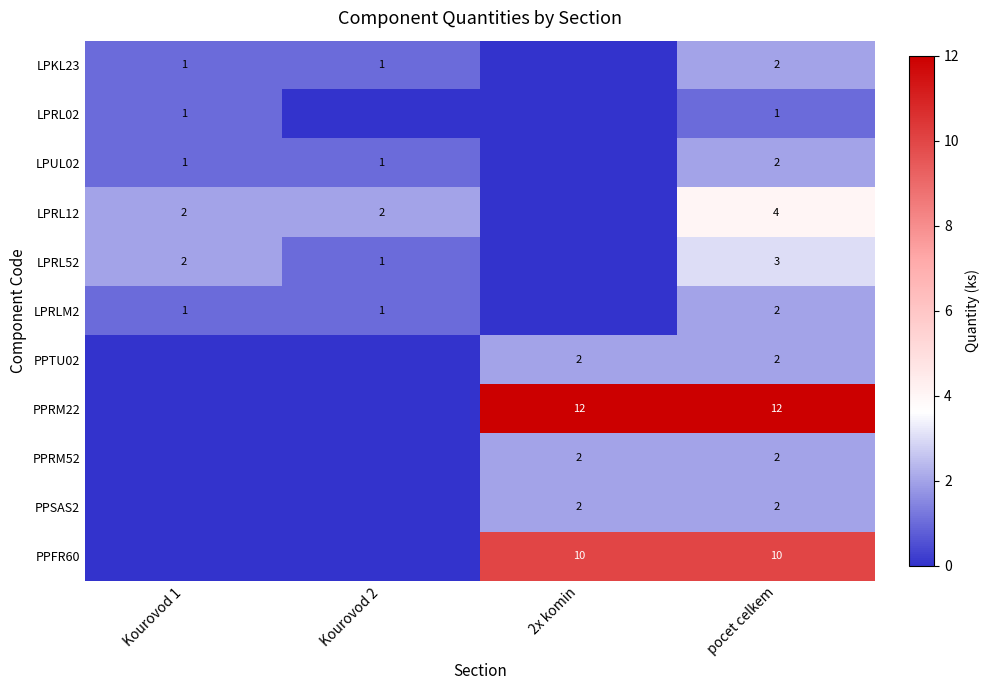

What is the sum of the LPUL02 values at pocet celkem and Kourovod 2?

3